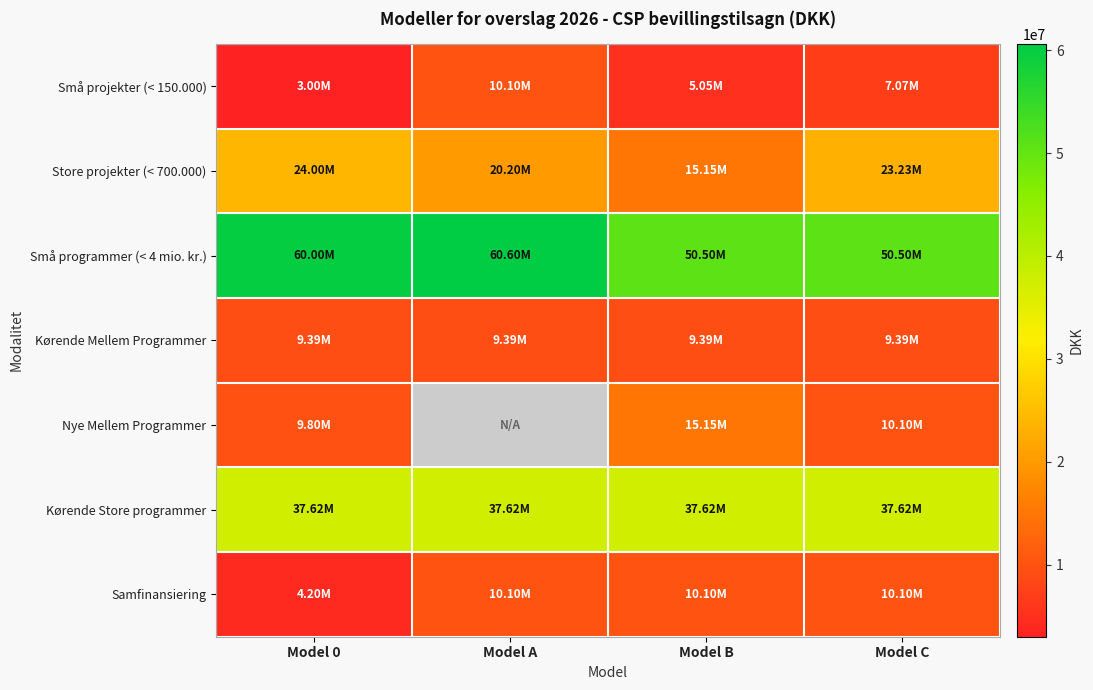

Which category has the lowest value across all series?

Model 0